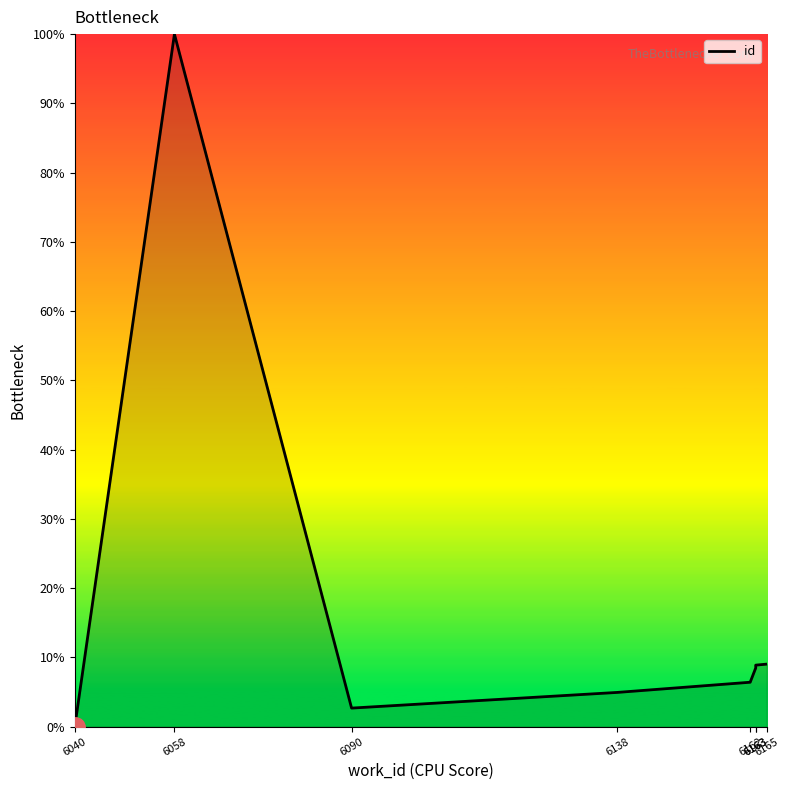

Which label corresponds to the smallest value in the chart?

6040